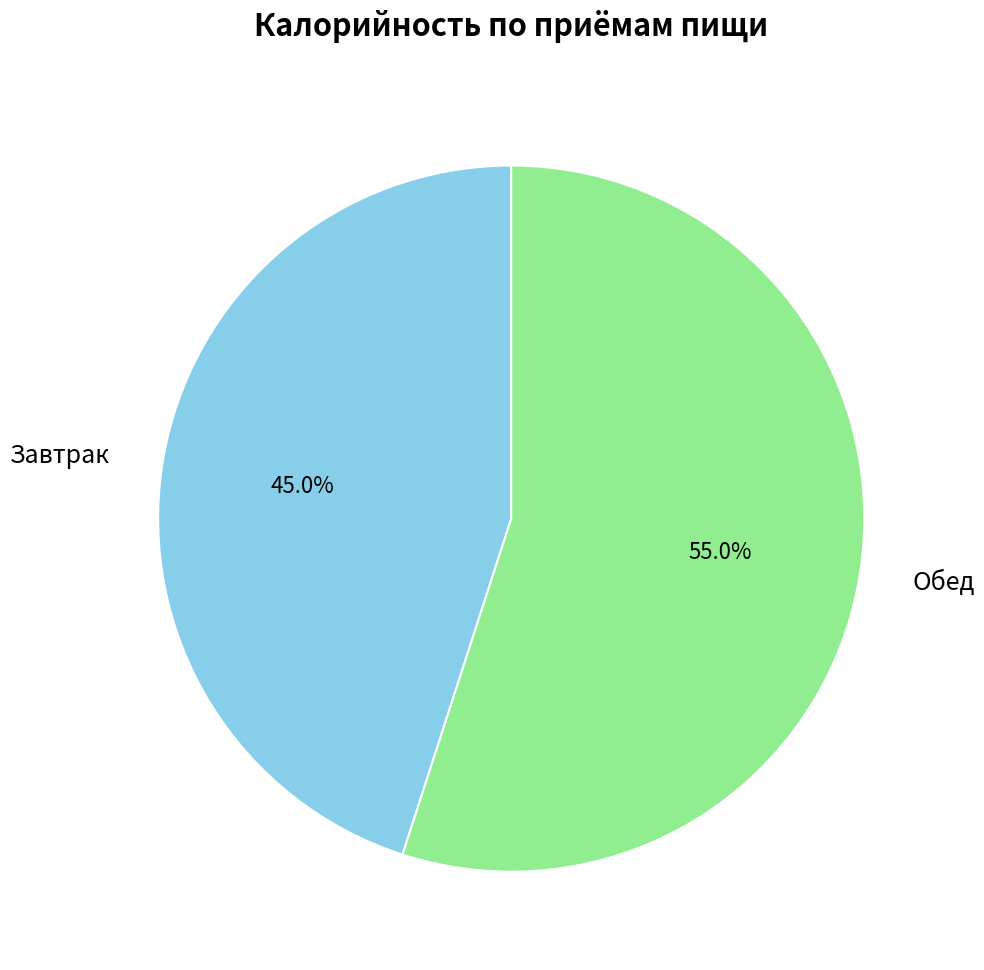

To the nearest percent, what is the difference between the largest and smallest slice percentages?

10%